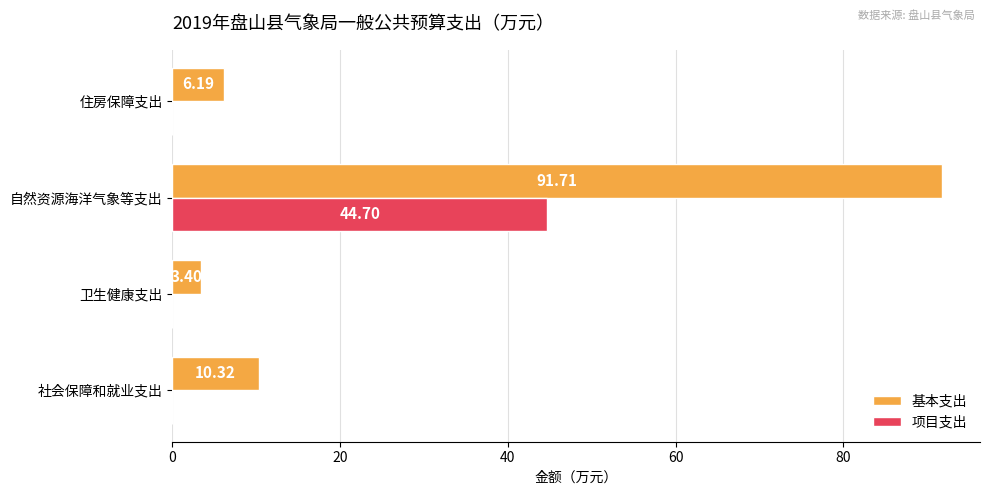

What is the sum of all 基本支出 values?

111.6